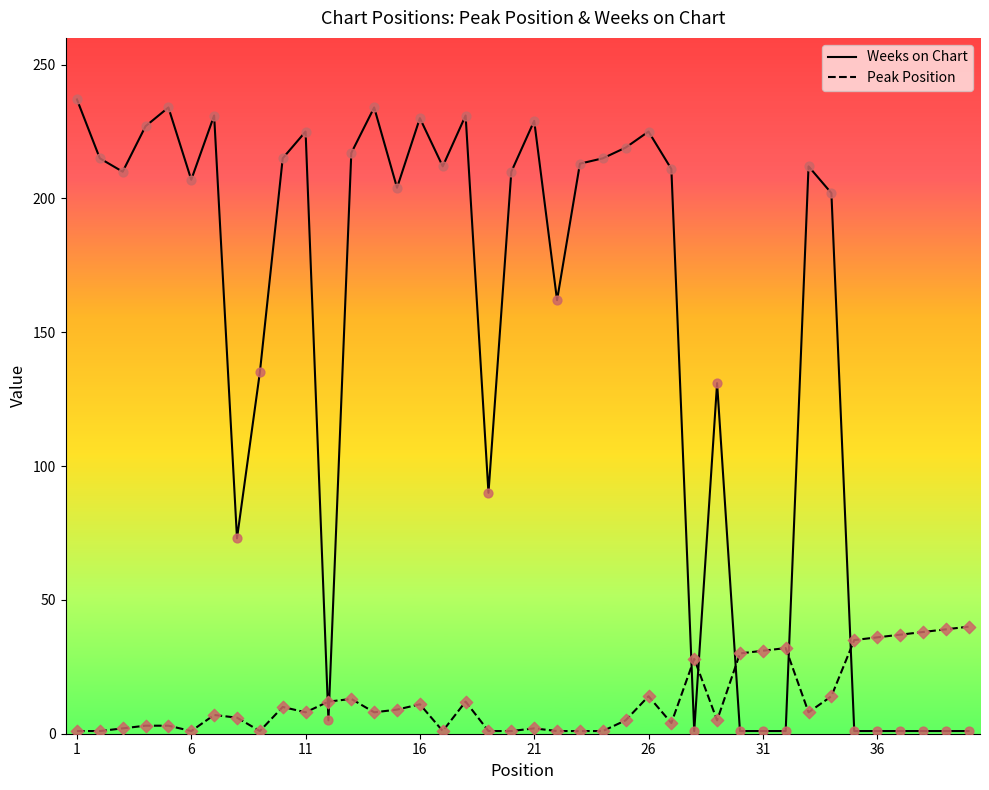

Which series has the largest total across all categories?

Weeks on Chart